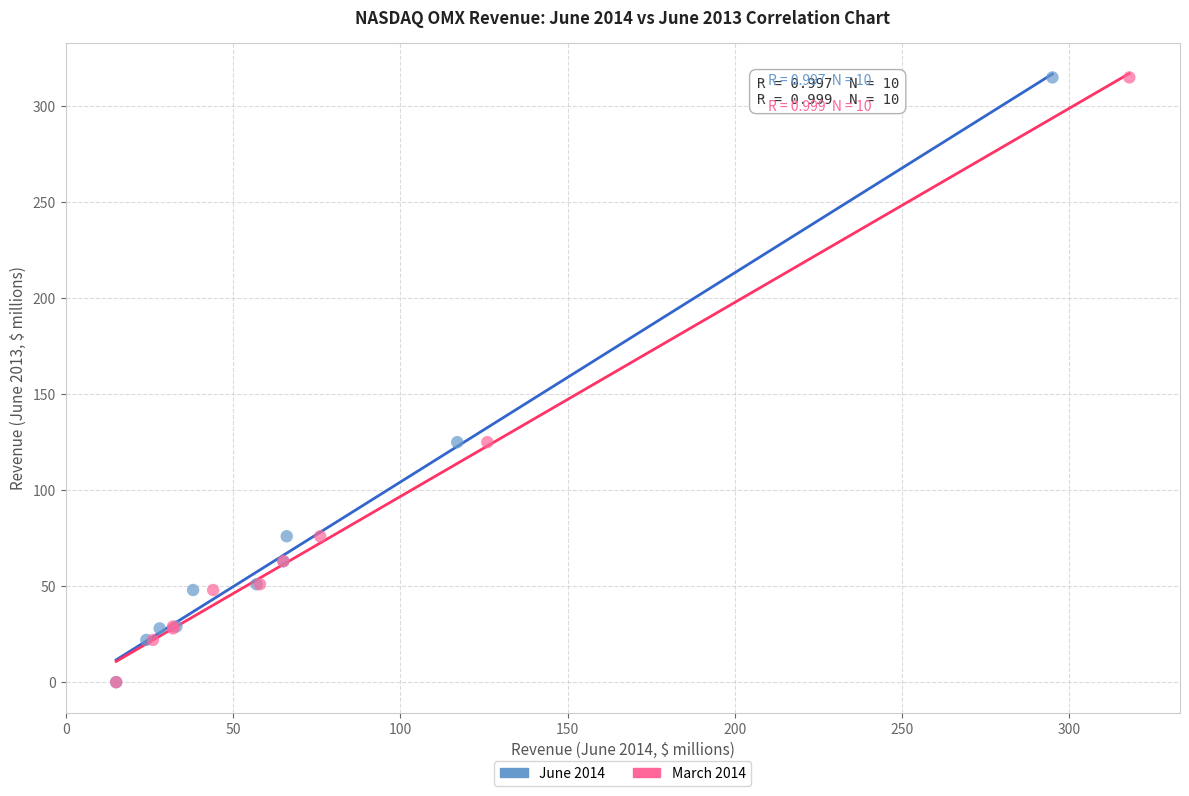

What are all the series names shown in the legend?

June 2014, March 2014